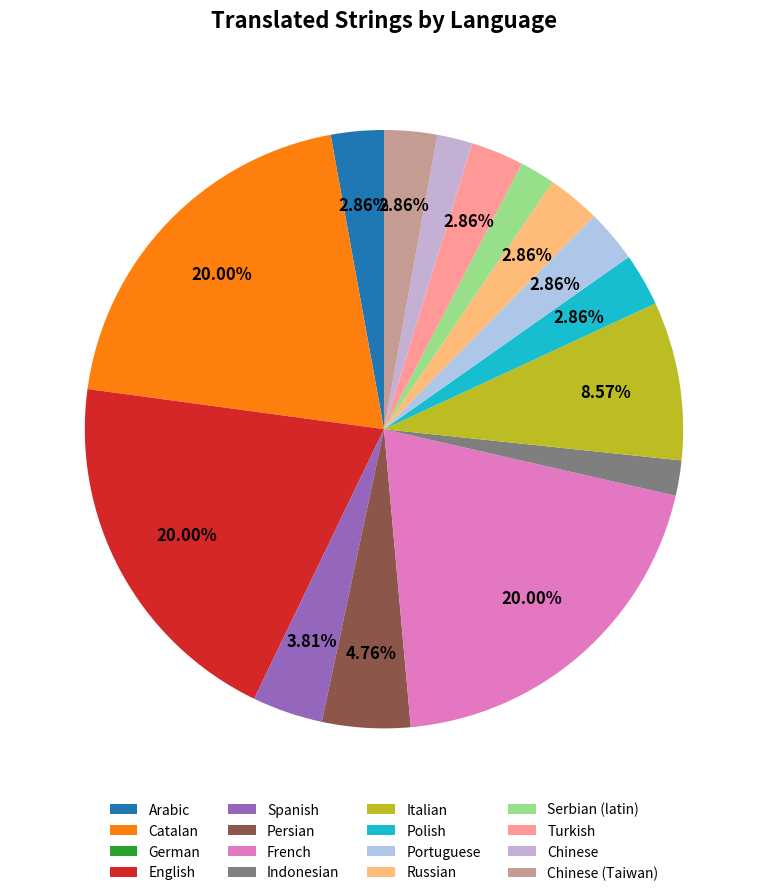

Between Catalan and Serbian (latin), which is larger?

Catalan